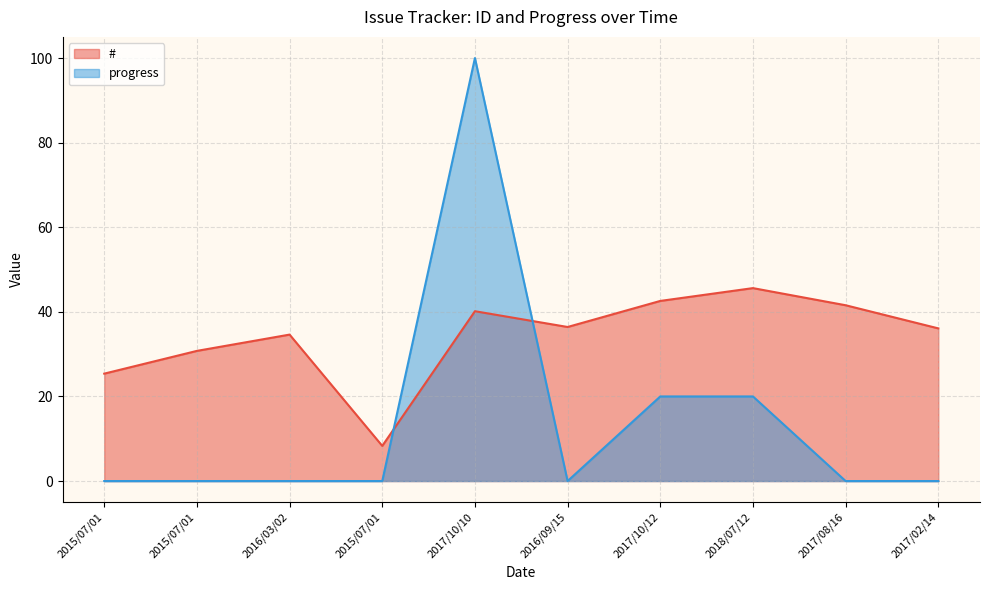

Reading right to left, list all the values displayed in this chart.

#: 36.1	41.6	45.6	42.6	36.4	40.1	8.3	34.6	30.8	25.4
progress: 0.0	0.0	20.0	20.0	0.0	100.0	0.0	0.0	0.0	0.0